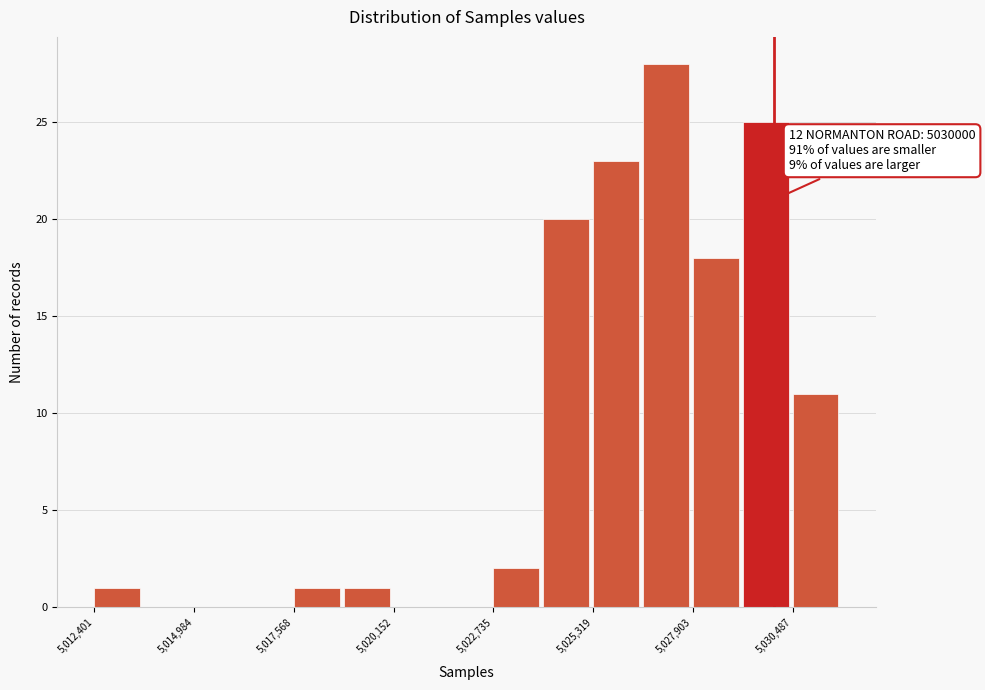

Around what value on the x-axis is the tallest bar? Give the approximate position of its centre, as read against the axis.

5027000